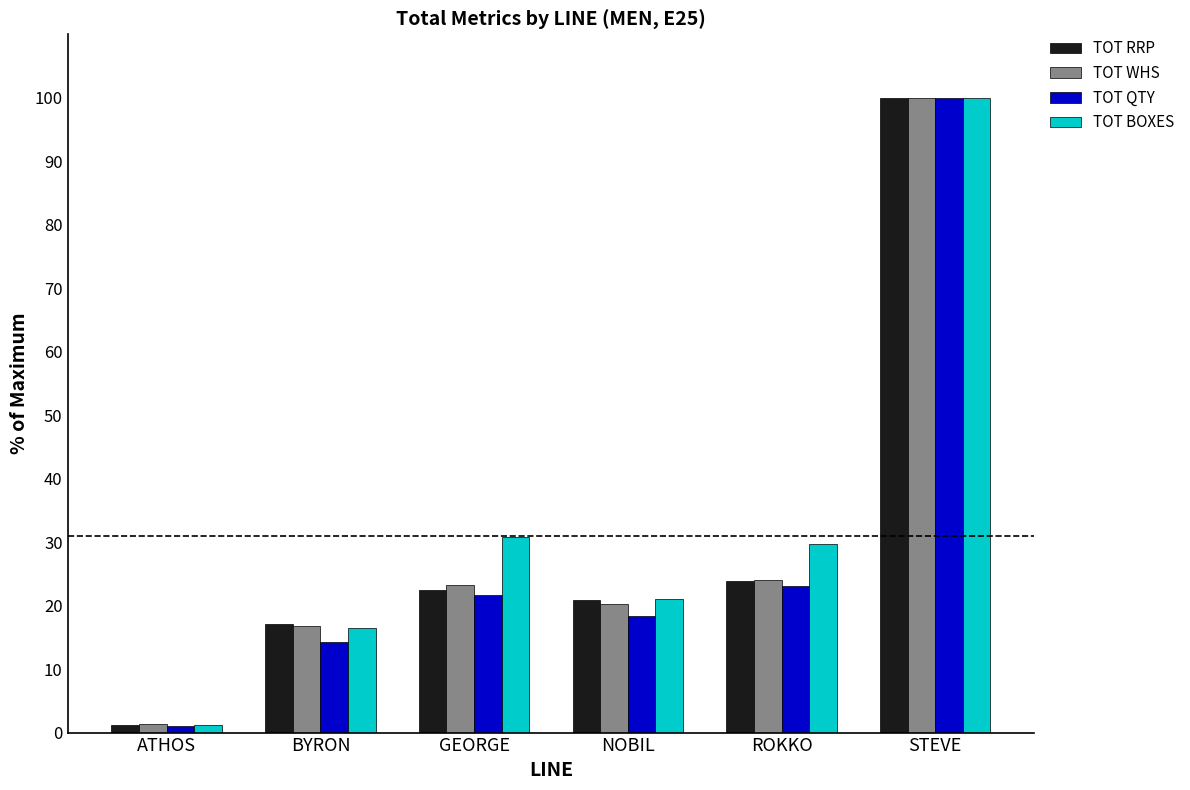

What position from the left is BYRON?

2